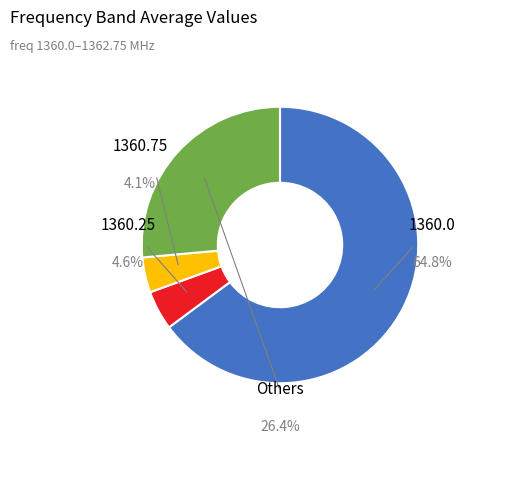

Between 1360.75 and 1362.25, which is larger?

1360.75